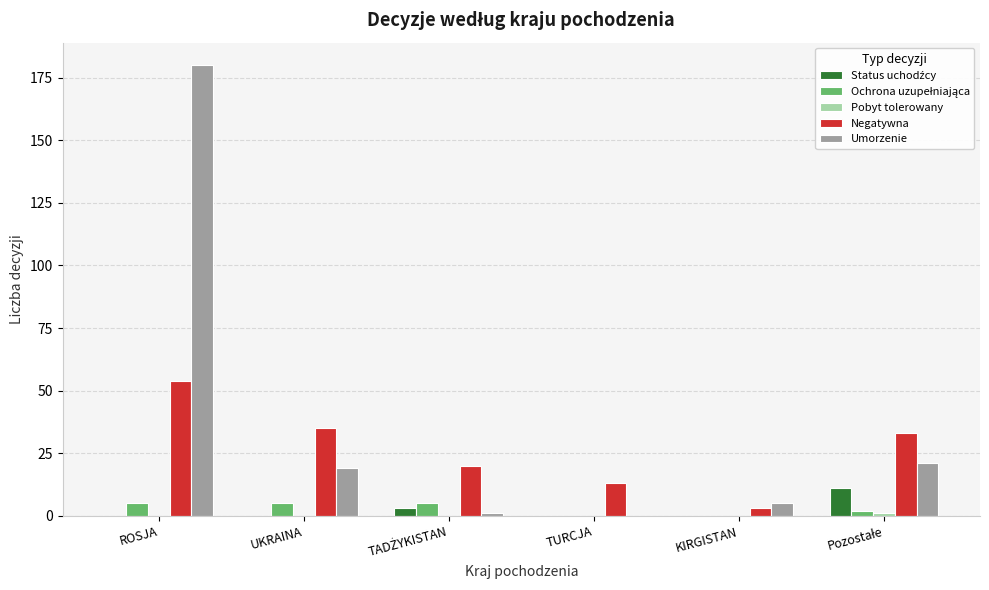

Which series changed the most between ROSJA and UKRAINA?

Umorzenie